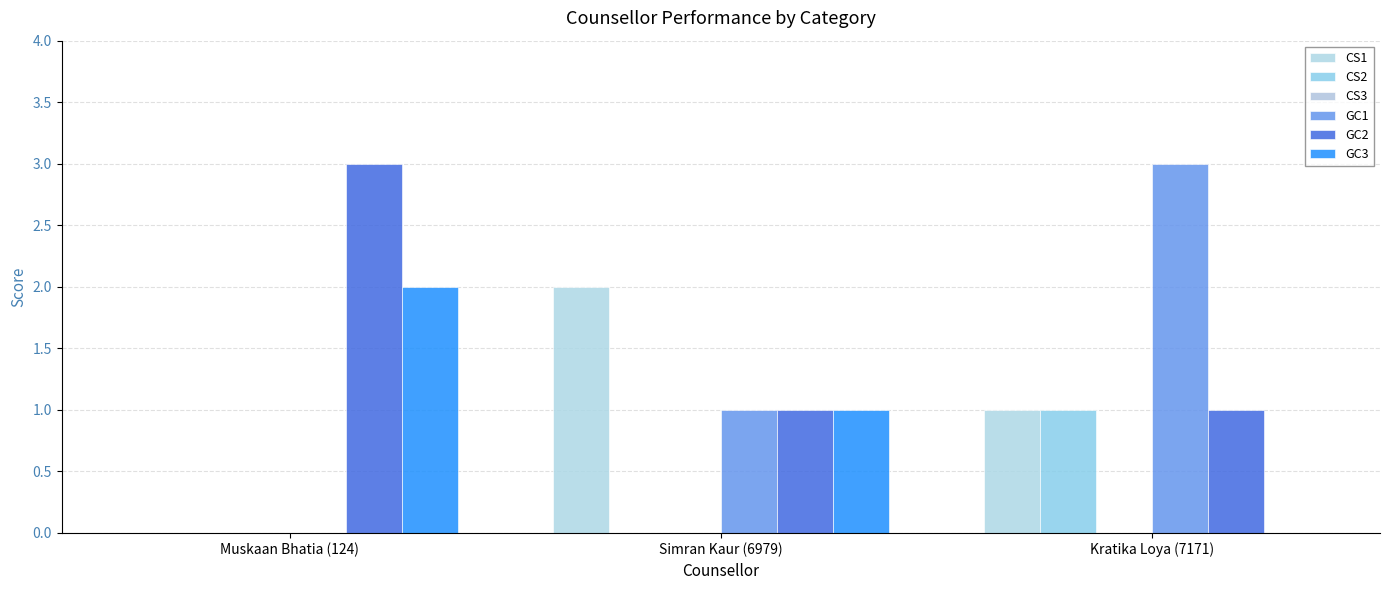

What is the difference between the maximum and minimum values in the CS1 series?

2